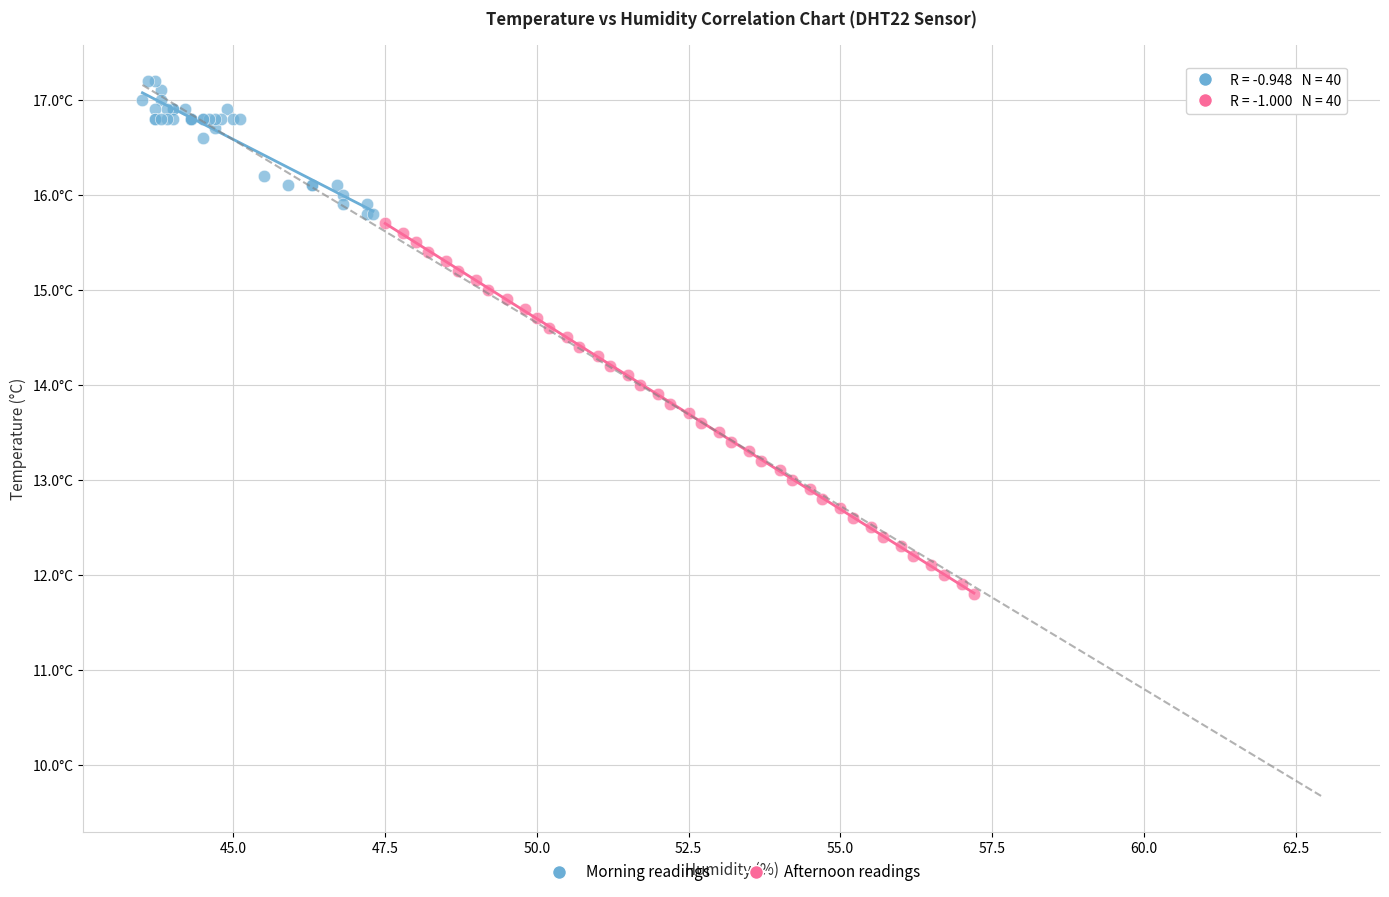

What are all the series names shown in the legend?

Morning readings, Afternoon readings